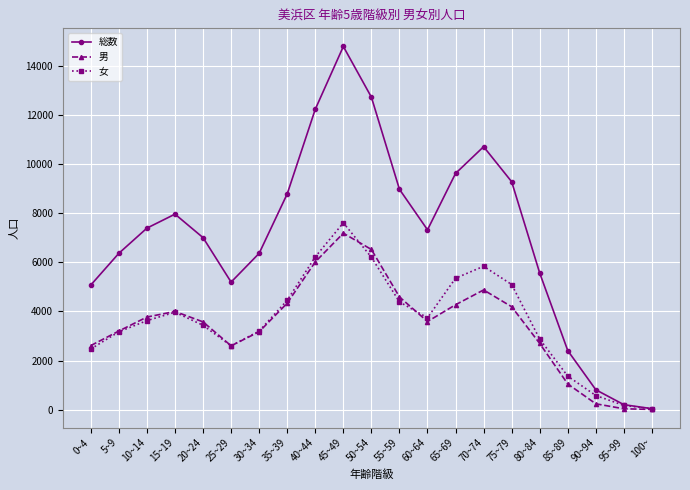

Is this an area chart (filled region under the line)?

No